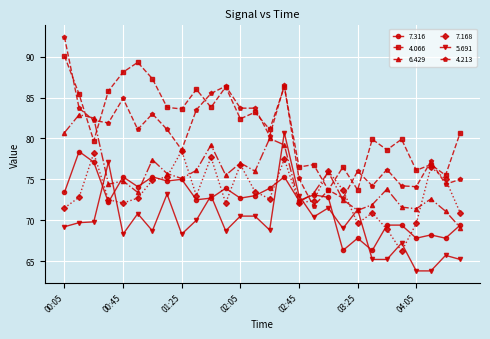

Count the number of data series in this chart.

6